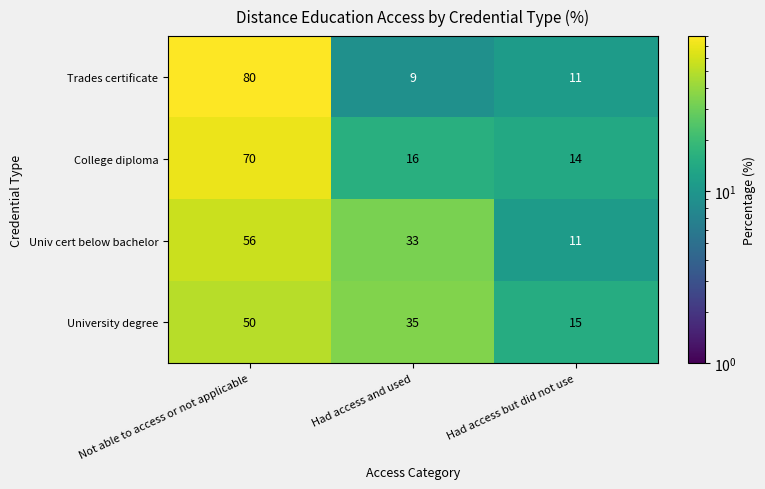

How many series are shown in this chart?

4